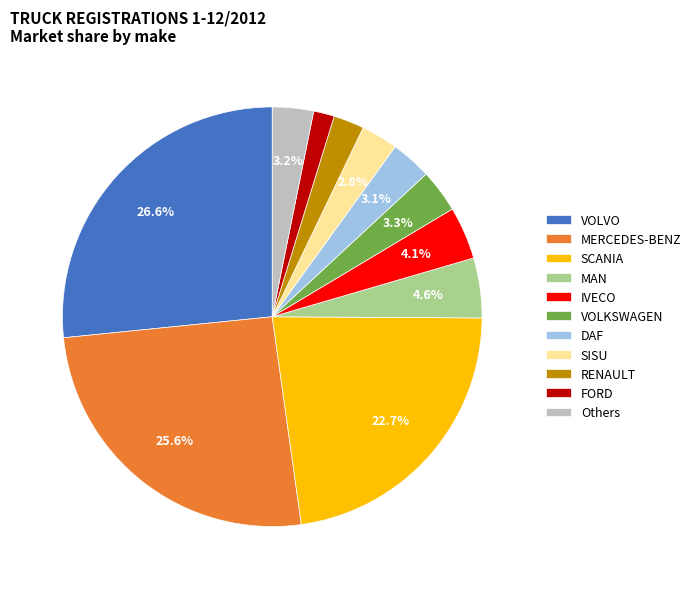

Is it true that RENAULT is 8% of the pie?

False